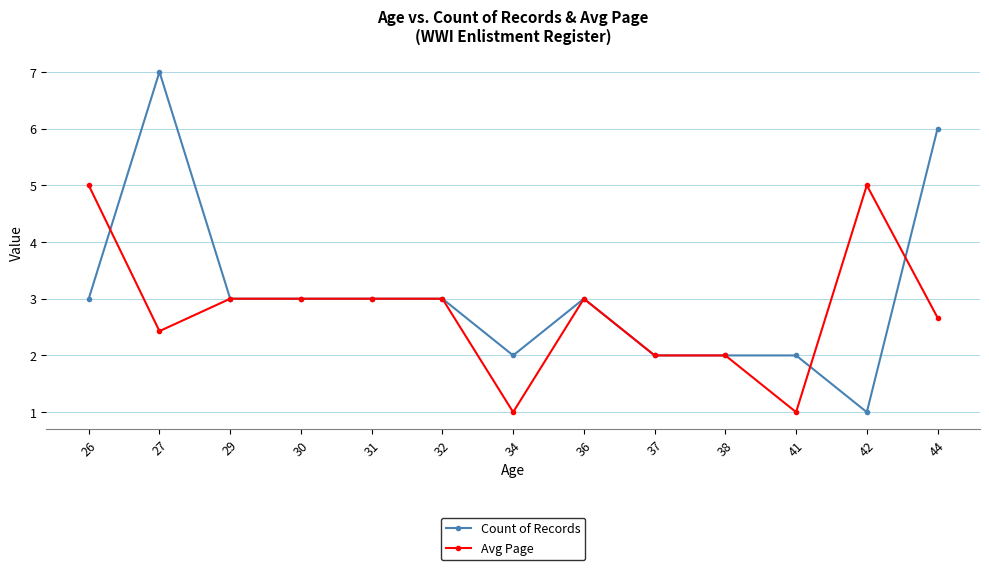

Between which two adjacent categories do Count of Records and Avg Page first intersect?

26 and 27